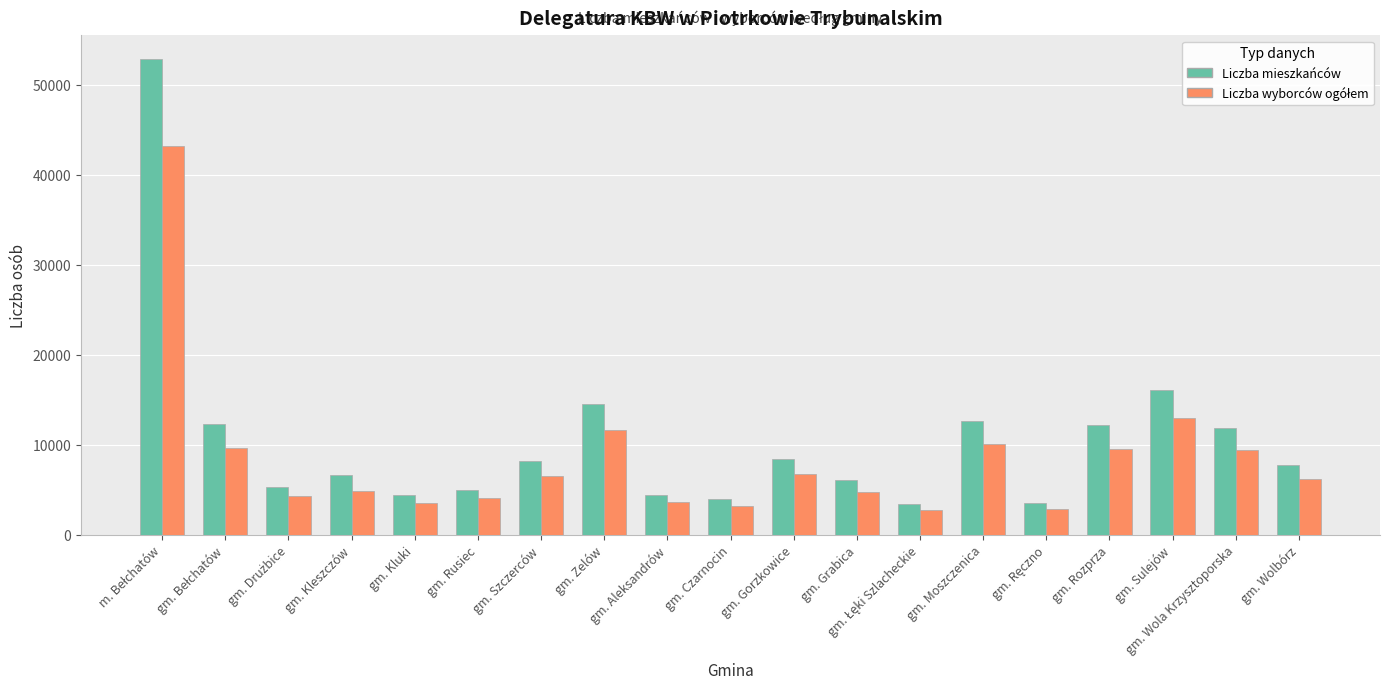

How many bars are there in each group?

2